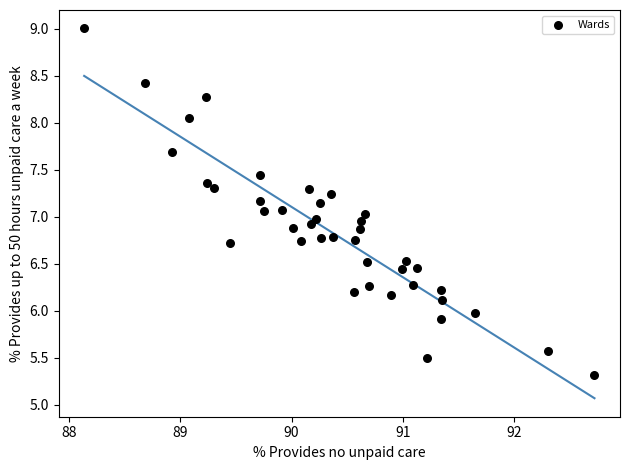

What is the range of Y values (max minus min)?

3.7